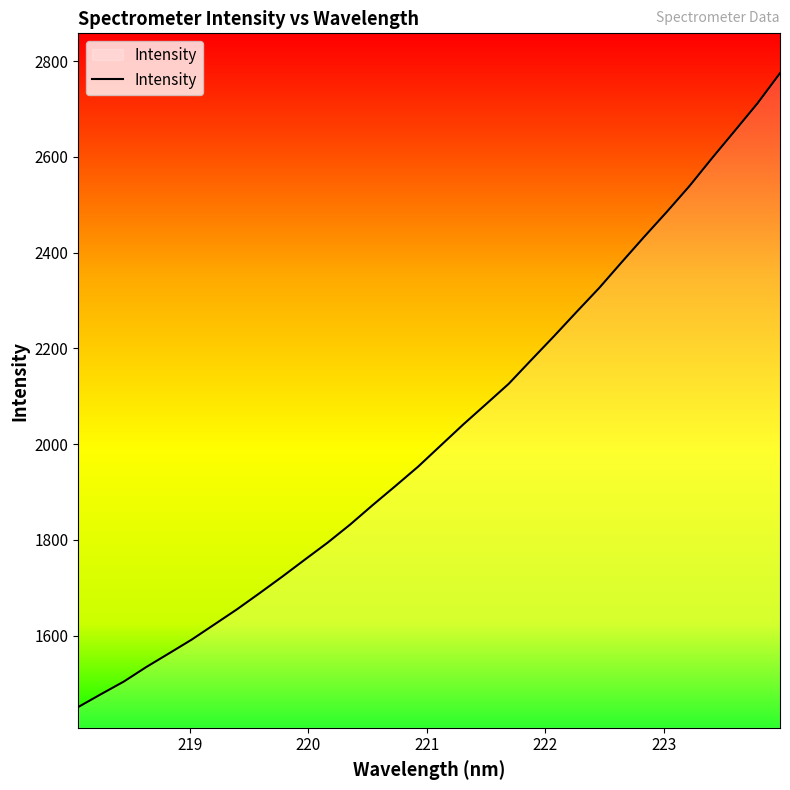

What is the maximum value shown in the chart?

2774.6